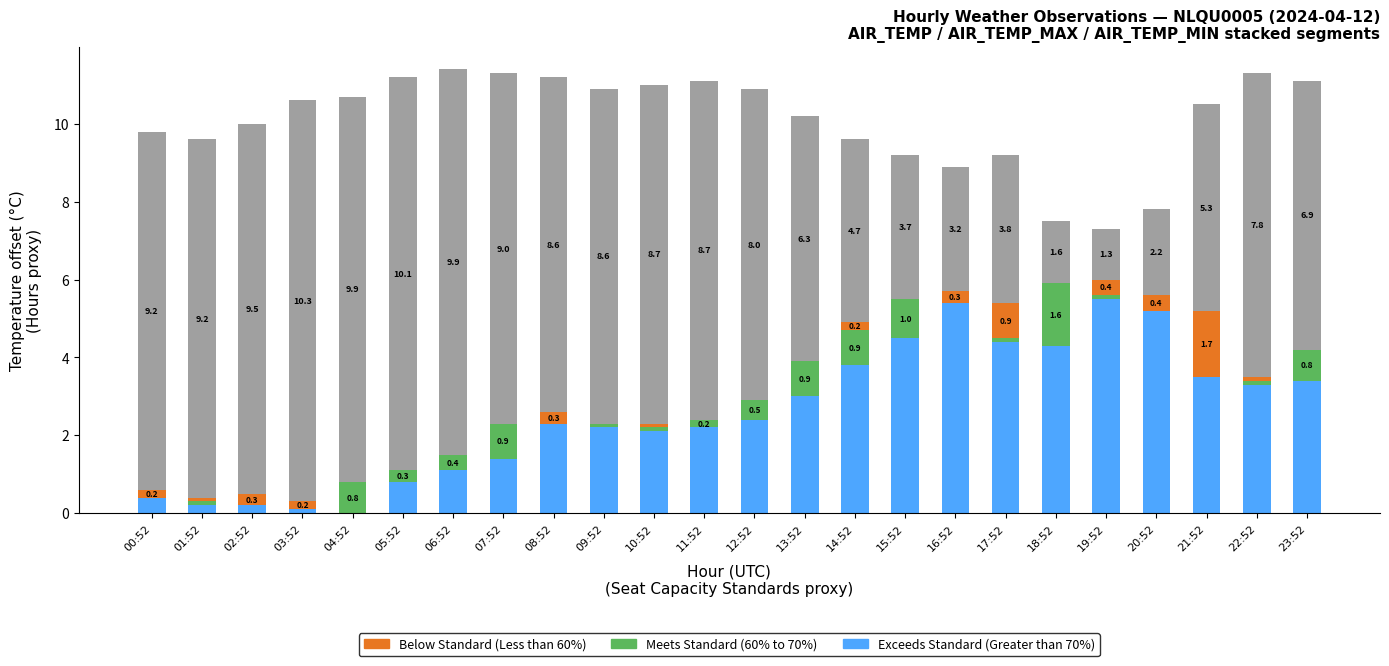

How many categories are shown in the chart?

24